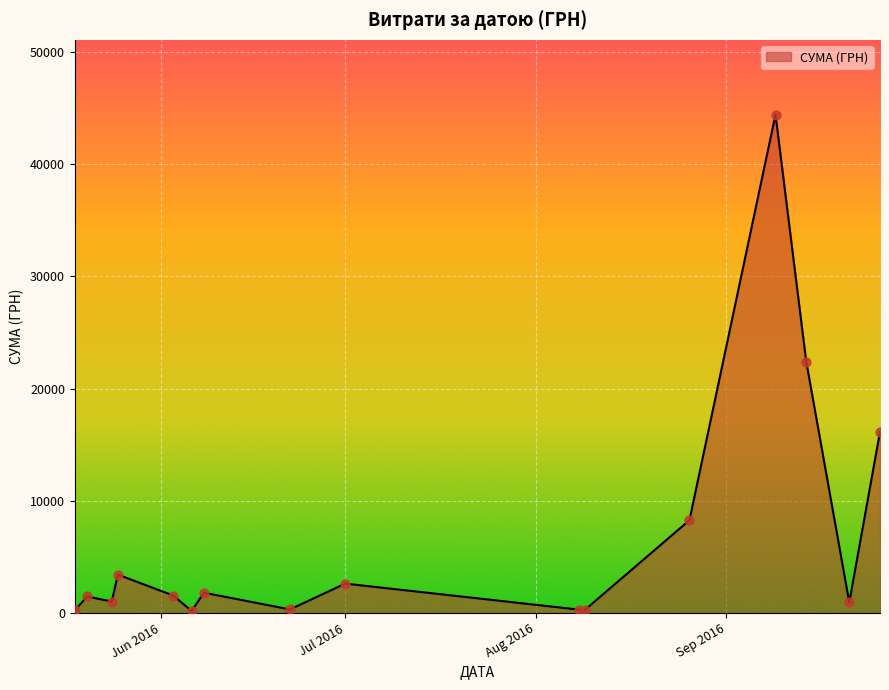

What is the difference between the maximum and minimum values?

44214.2